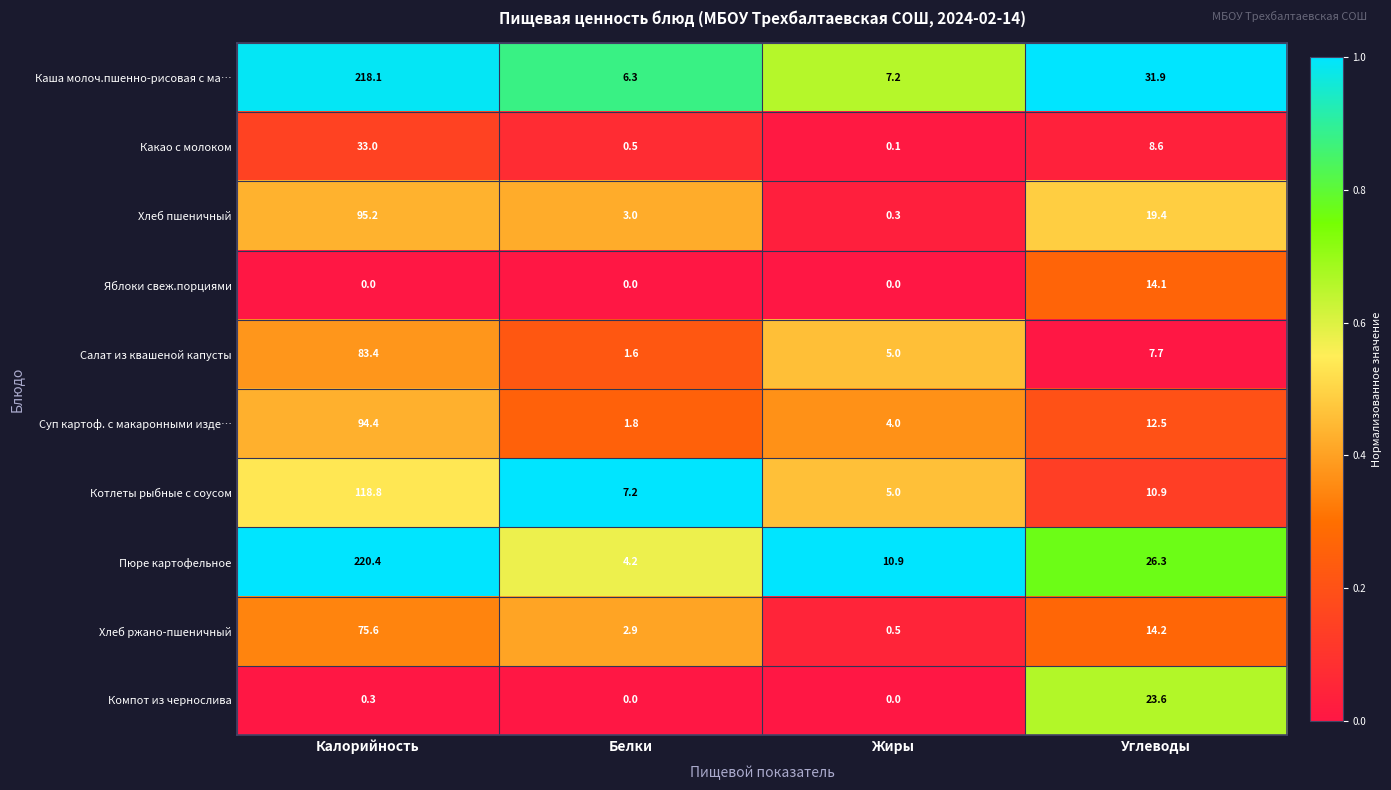

The value of Суп картоф. с макаронными изде… at Калорийность is 94.4. True or false?

True